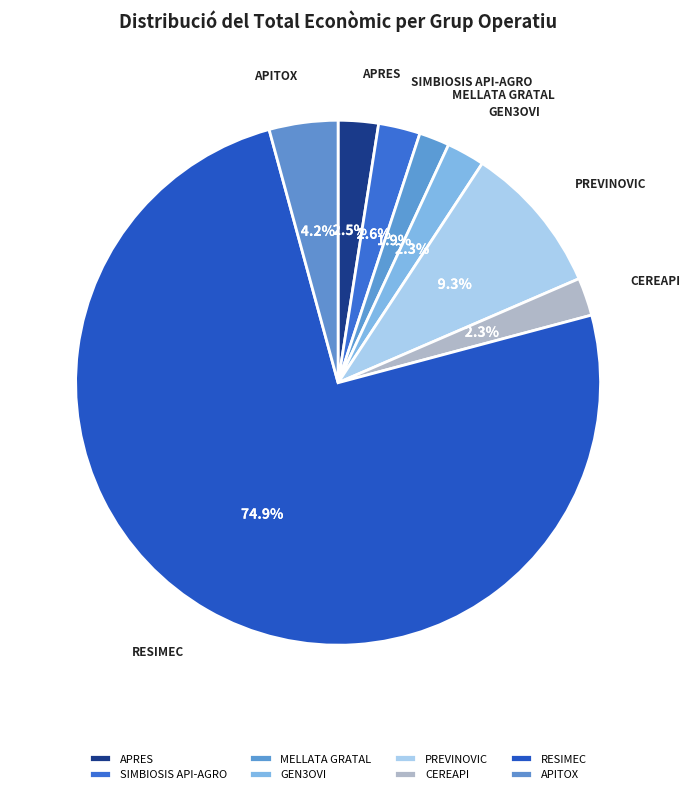

What is the ratio of the value at APRES to the value at GEN3OVI?

1.1